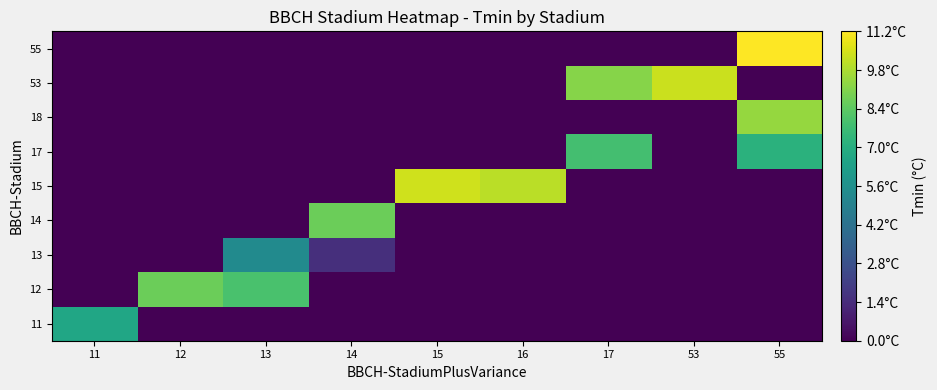

At which category is the sum across all series the highest?

55